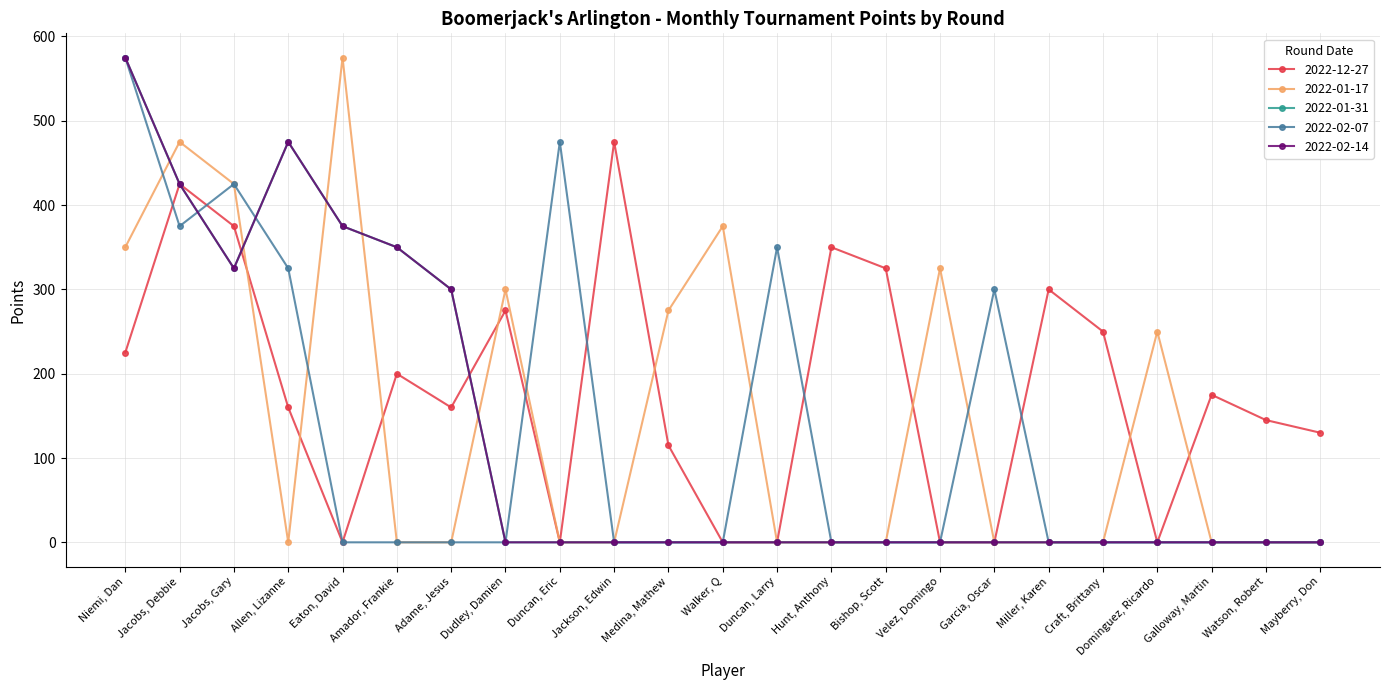

Which category has the highest value in the 2022-02-14 series?

Niemi, Dan